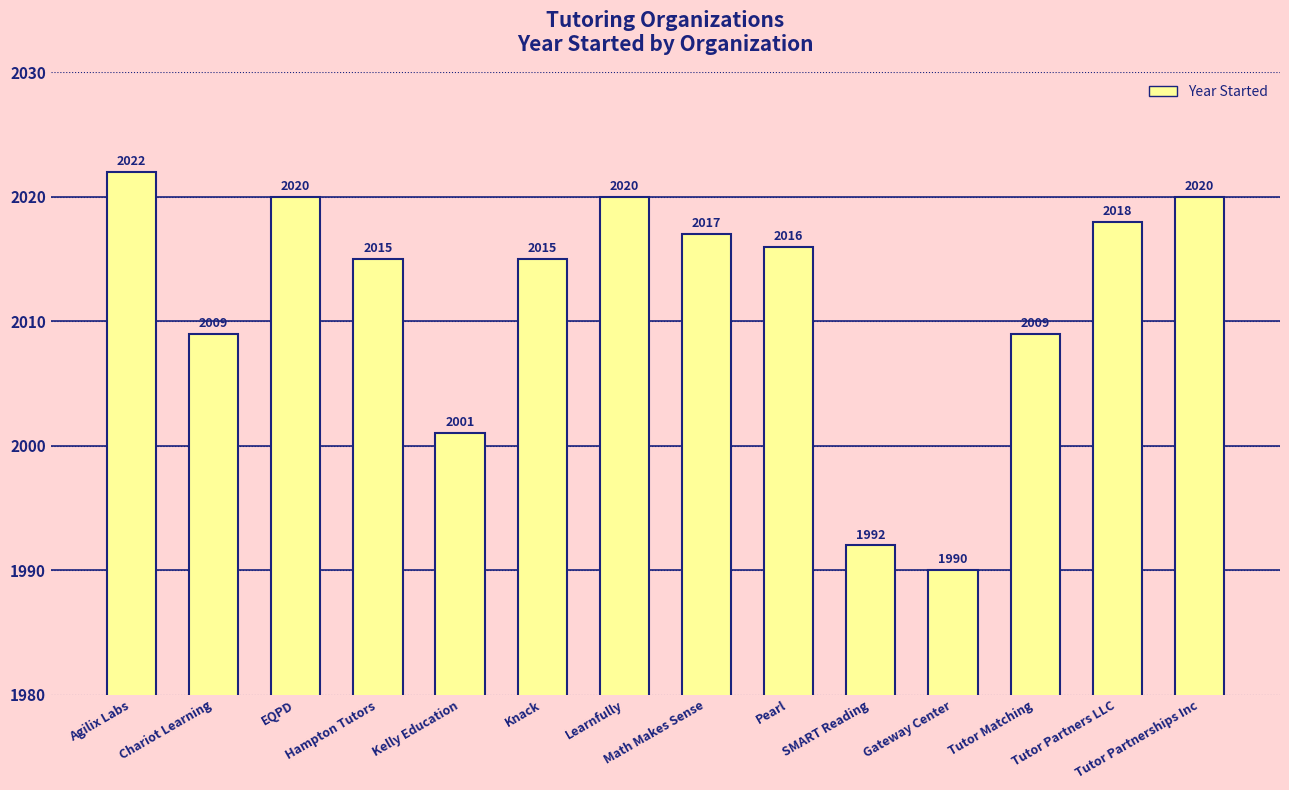

What is the ratio of the value at Math Makes Sense to the value at Learnfully?

1.0